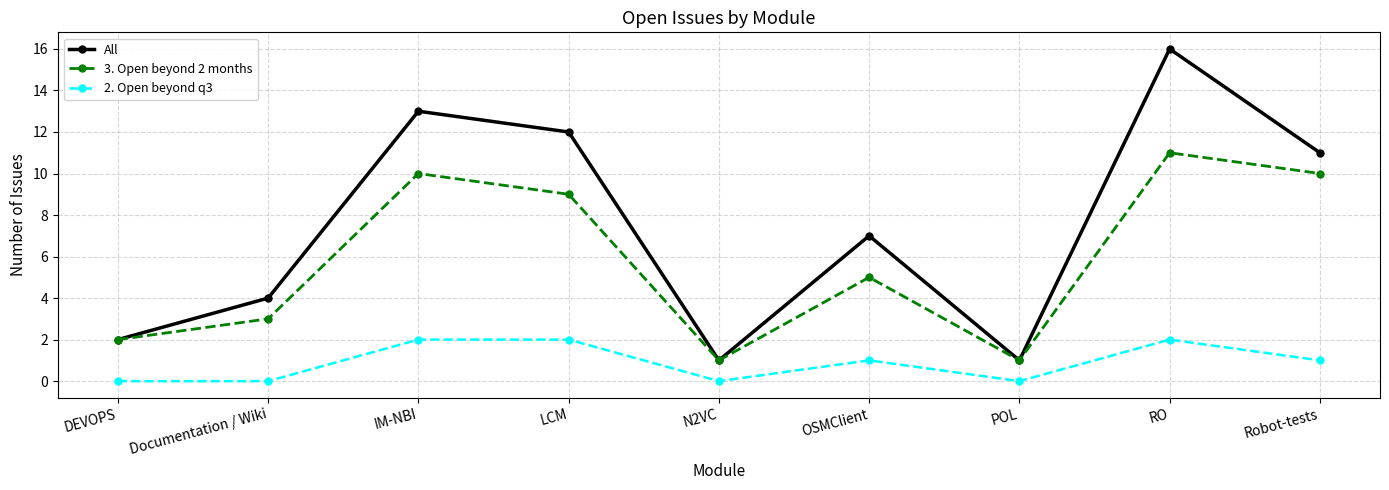

Which series has the largest range (max minus min)?

All